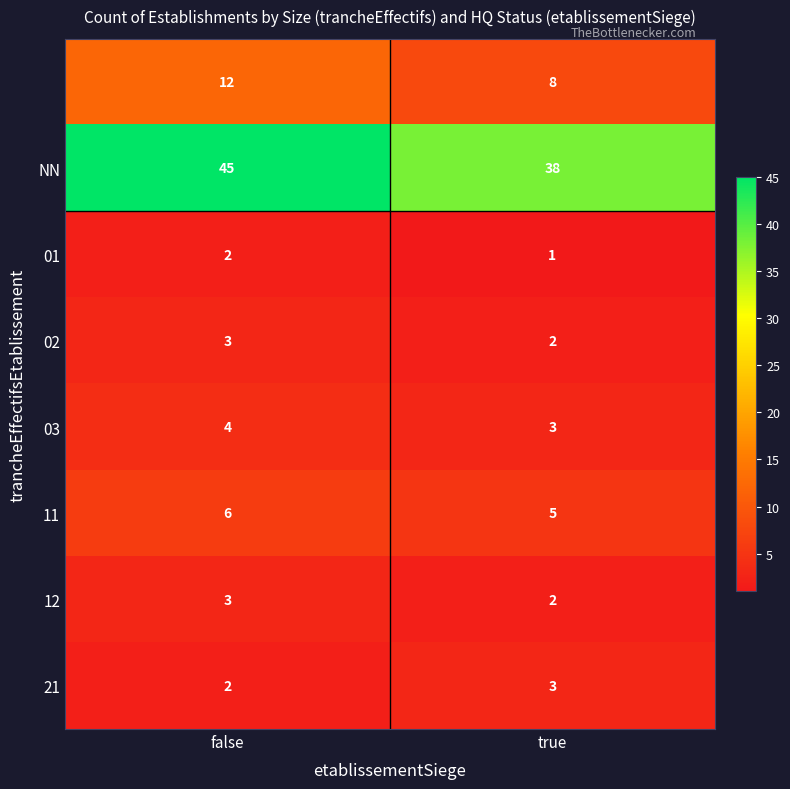

What is the spread (max minus min) of values at false?

43